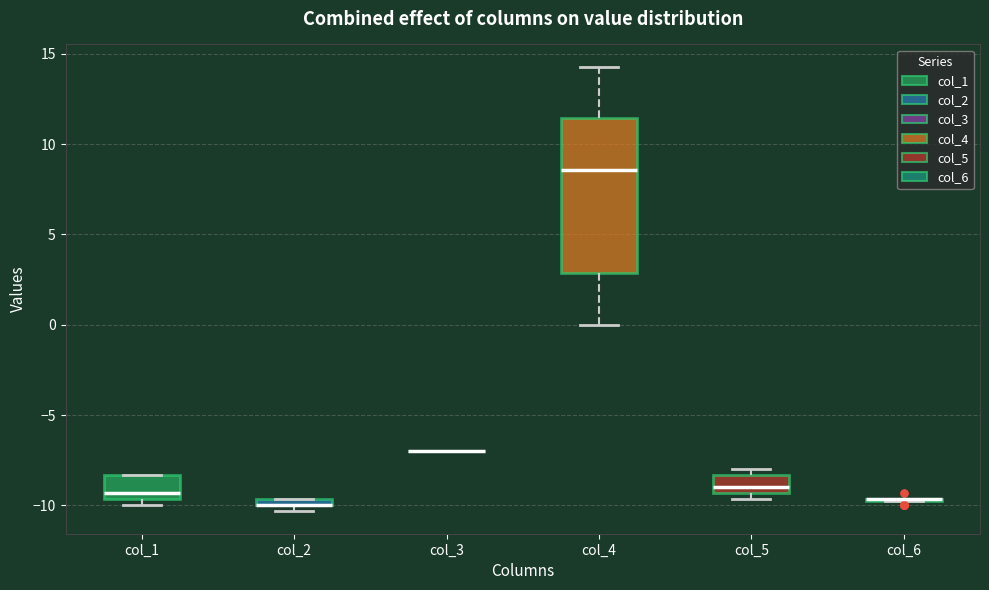

Comparing the boxes themselves (not the whiskers), which one is the tallest?

col_4